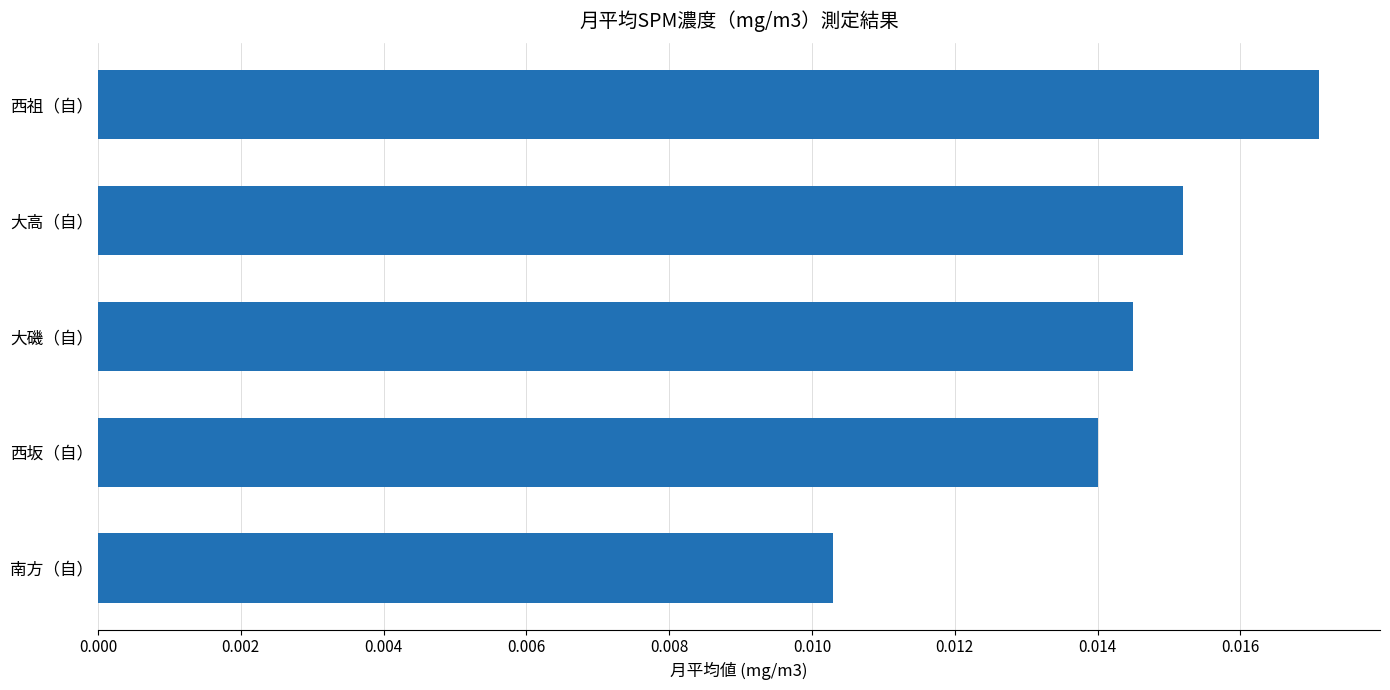

List the labels in order of value, largest first.

西祖（自）, 大高（自）, 大磯（自）, 西坂（自）, 南方（自）